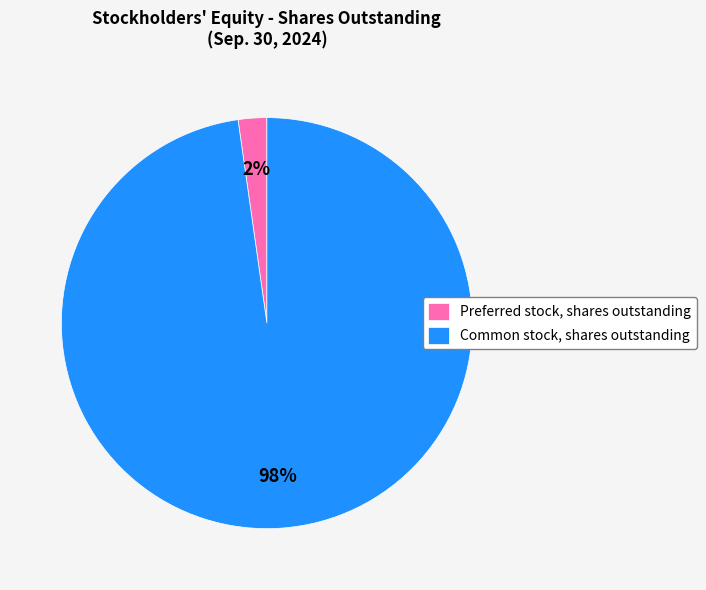

Is it true that Preferred stock, shares outstanding is 2% of the pie?

True